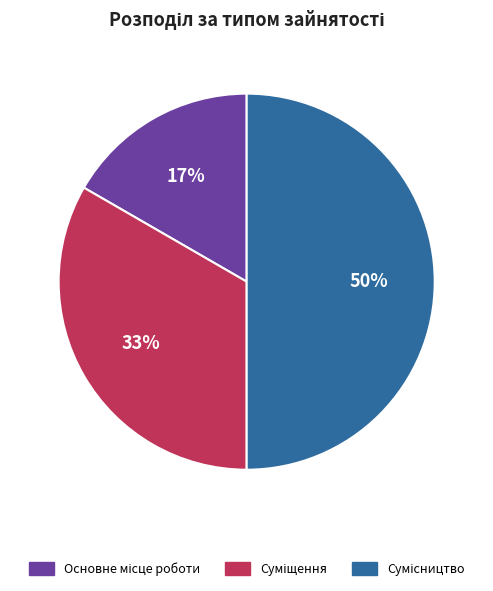

To the nearest percent, what is the difference between the largest and smallest slice percentages?

33%